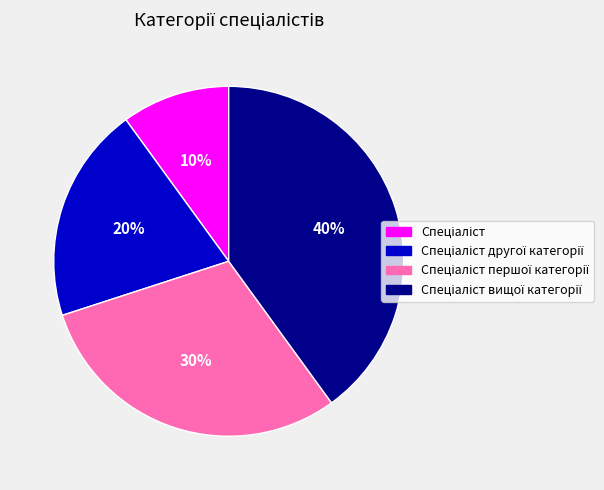

To the nearest percent, what is the average slice percentage?

25%